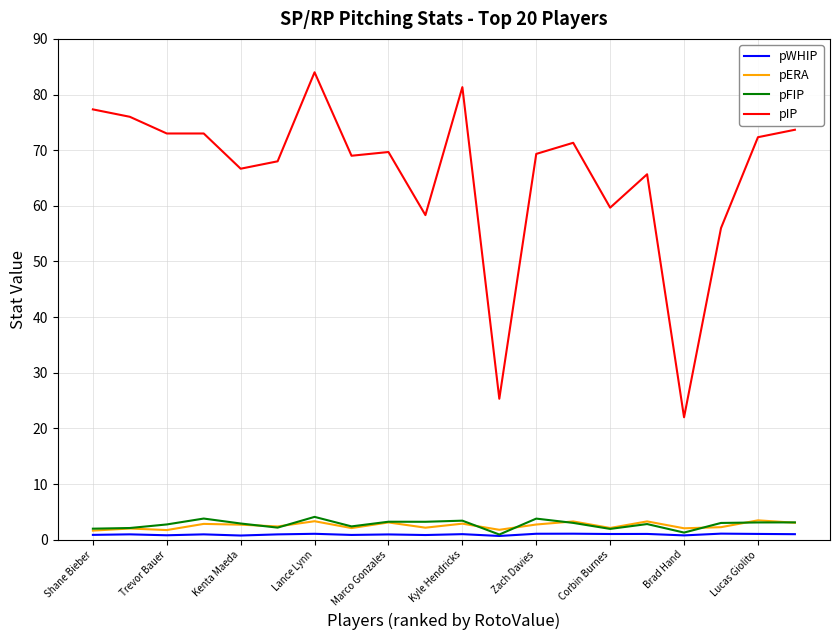

Which series has the largest total across all categories?

pIP